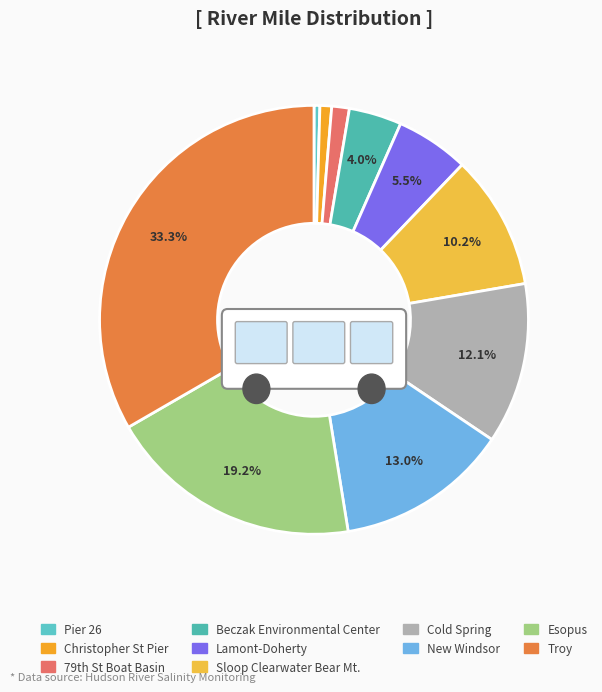

How many slices are in this pie chart?

10